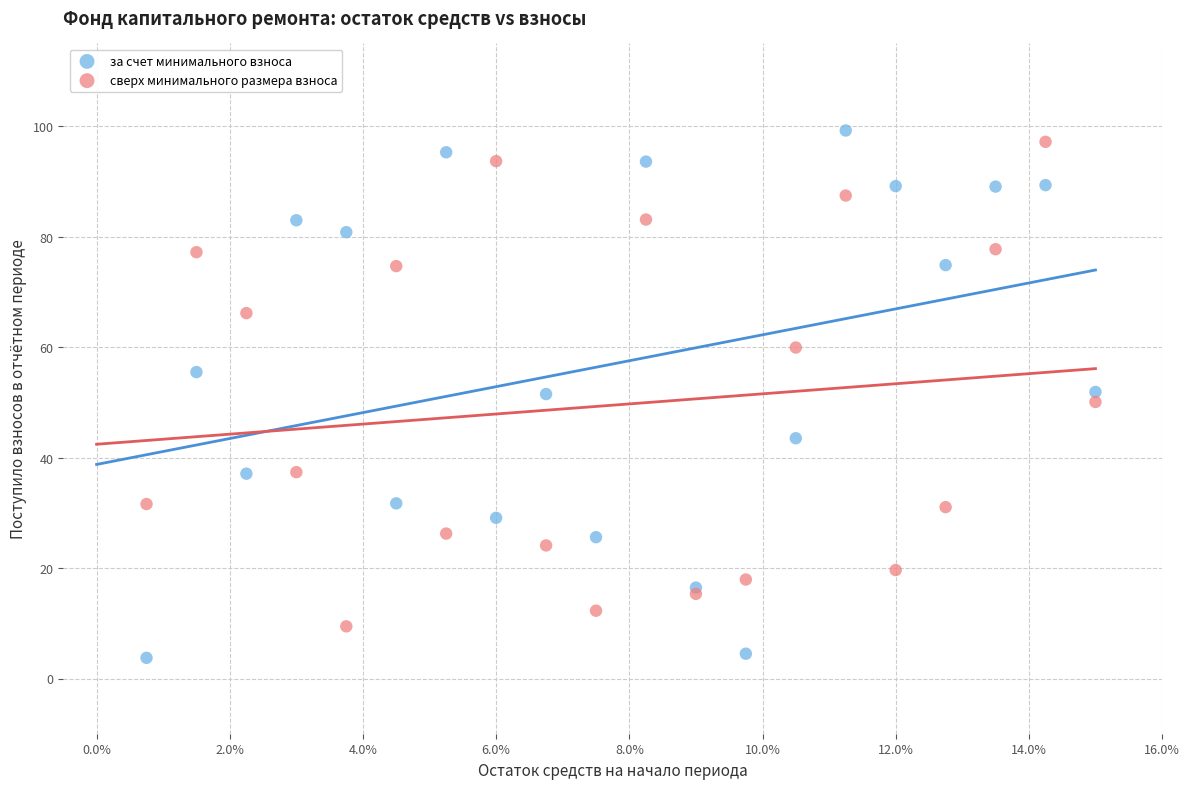

Which series reaches the minimum Y coordinate?

за счет минимального взноса